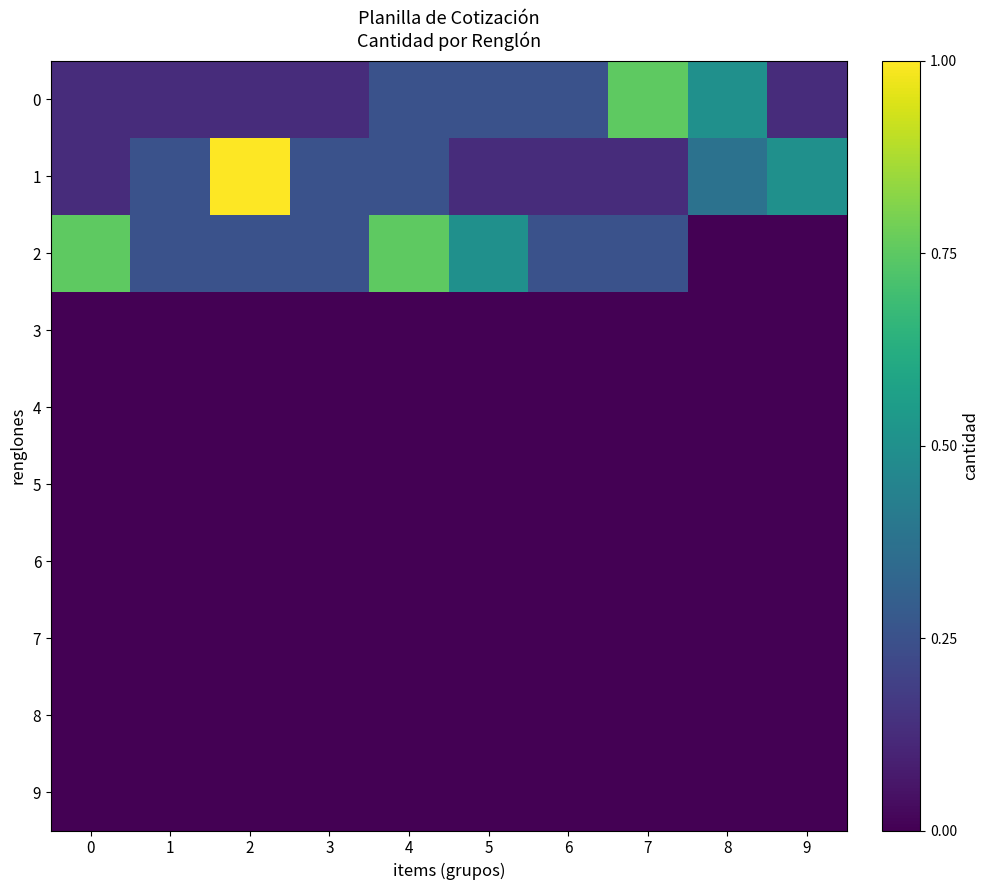

Reading left to right, list all the values displayed in this chart.

0: 0=0.1	1=0.1	2=0.1	3=0.1	4=0.2	5=0.2	6=0.2	7=0.8	8=0.5	9=0.1
1: 0=0.1	1=0.2	2=1.0	3=0.2	4=0.2	5=0.1	6=0.1	7=0.1	8=0.4	9=0.5
2: 0=0.8	1=0.2	2=0.2	3=0.2	4=0.8	5=0.5	6=0.2	7=0.2	8=0.0	9=0.0
3: 0=0.0	1=0.0	2=0.0	3=0.0	4=0.0	5=0.0	6=0.0	7=0.0	8=0.0	9=0.0
4: 0=0.0	1=0.0	2=0.0	3=0.0	4=0.0	5=0.0	6=0.0	7=0.0	8=0.0	9=0.0
5: 0=0.0	1=0.0	2=0.0	3=0.0	4=0.0	5=0.0	6=0.0	7=0.0	8=0.0	9=0.0
6: 0=0.0	1=0.0	2=0.0	3=0.0	4=0.0	5=0.0	6=0.0	7=0.0	8=0.0	9=0.0
7: 0=0.0	1=0.0	2=0.0	3=0.0	4=0.0	5=0.0	6=0.0	7=0.0	8=0.0	9=0.0
8: 0=0.0	1=0.0	2=0.0	3=0.0	4=0.0	5=0.0	6=0.0	7=0.0	8=0.0	9=0.0
9: 0=0.0	1=0.0	2=0.0	3=0.0	4=0.0	5=0.0	6=0.0	7=0.0	8=0.0	9=0.0